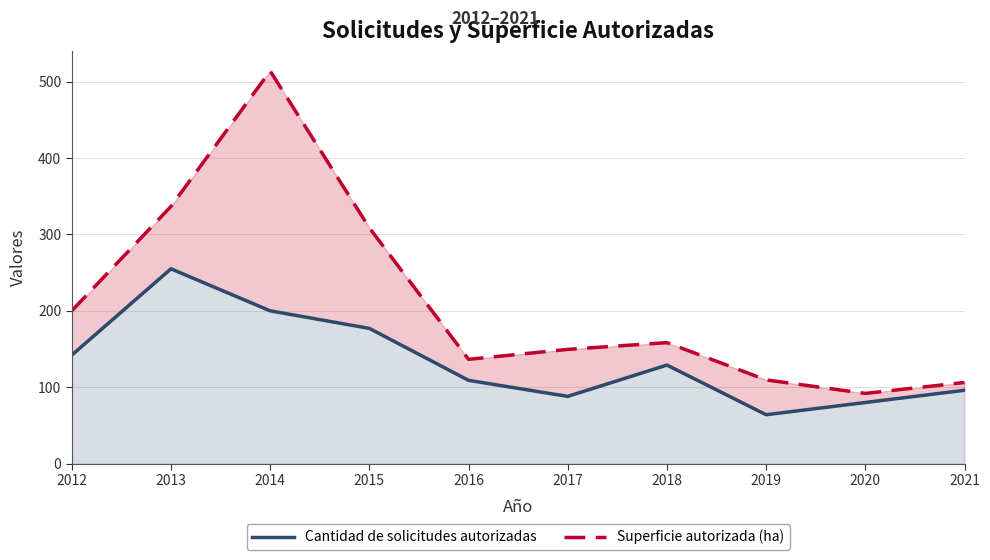

Where is the first local maximum for Cantidad de solicitudes autorizadas?

2013